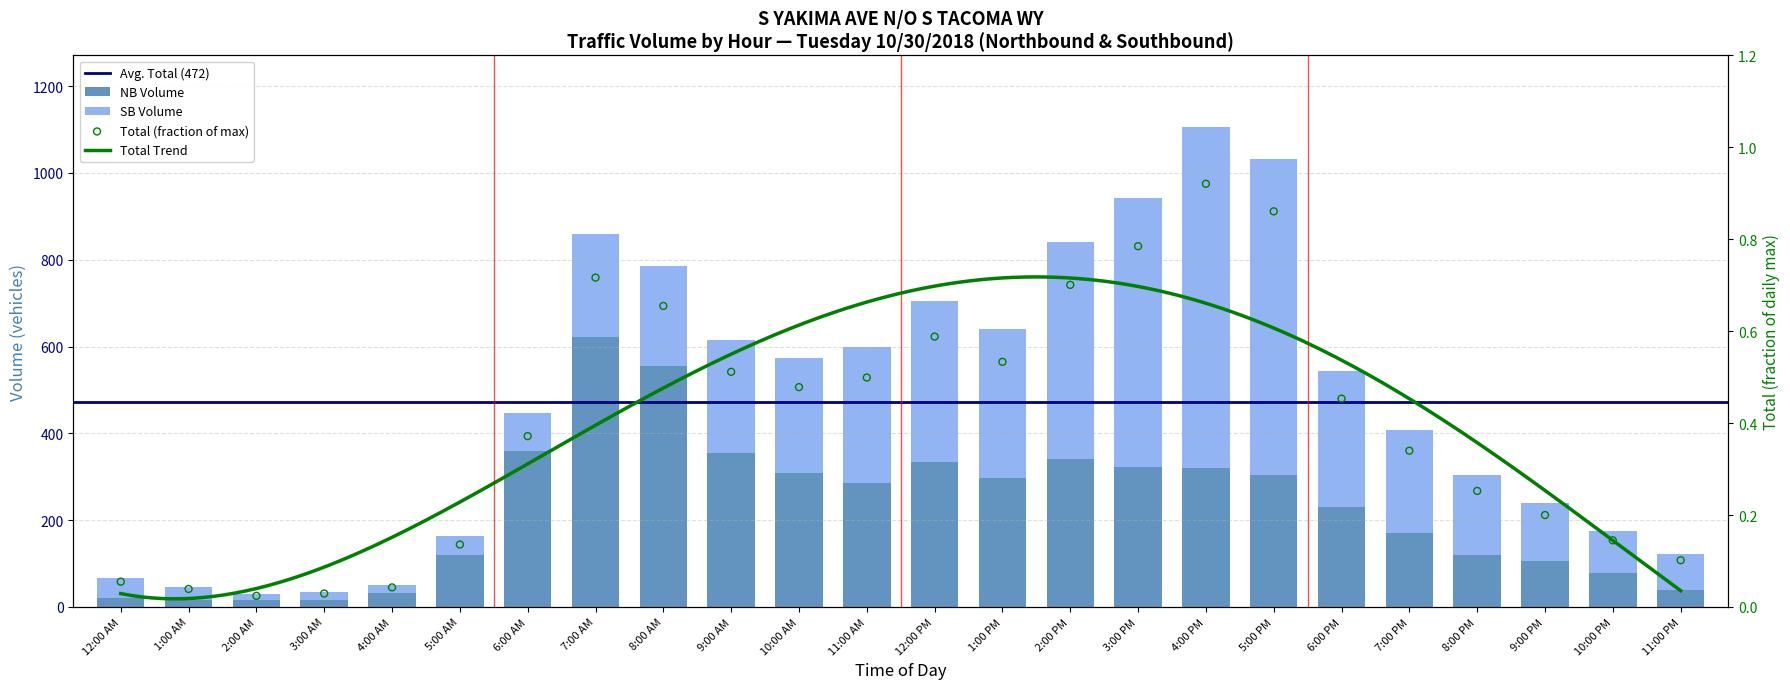

At which category is the sum across all series the highest?

4:00 PM